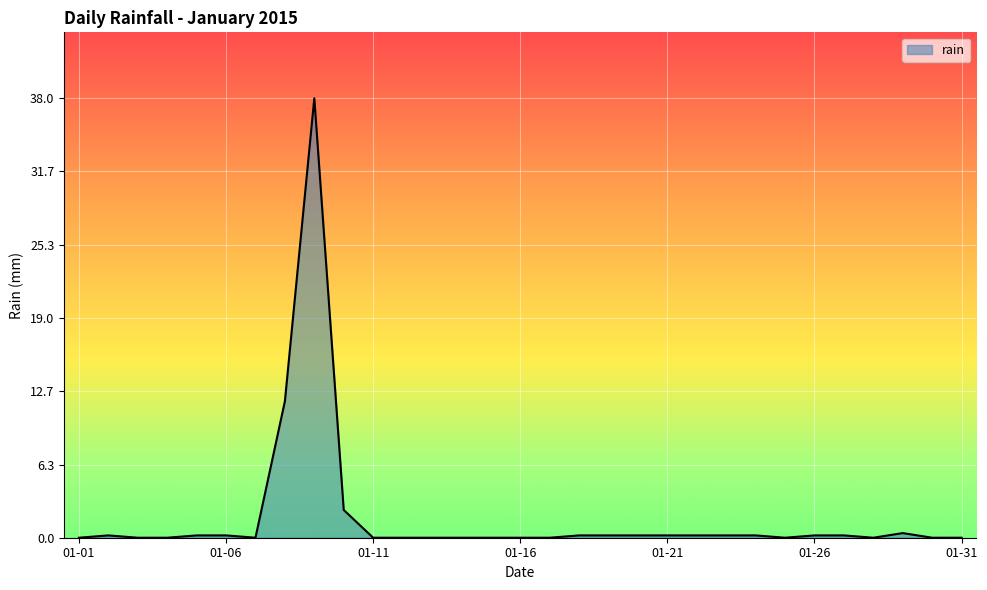

What is the difference between the maximum and minimum values?

38.0